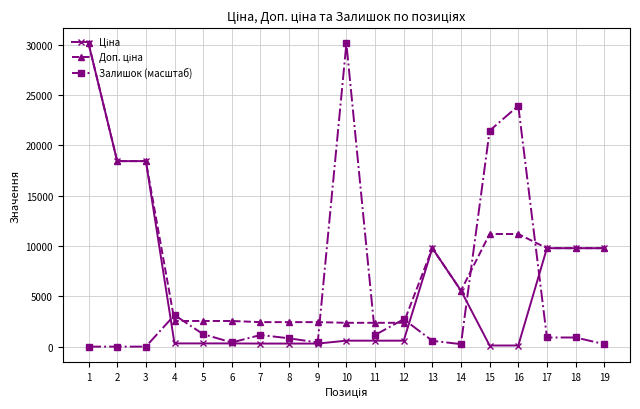

Which series changed the most between 5 and 10?

Залишок (масштаб)